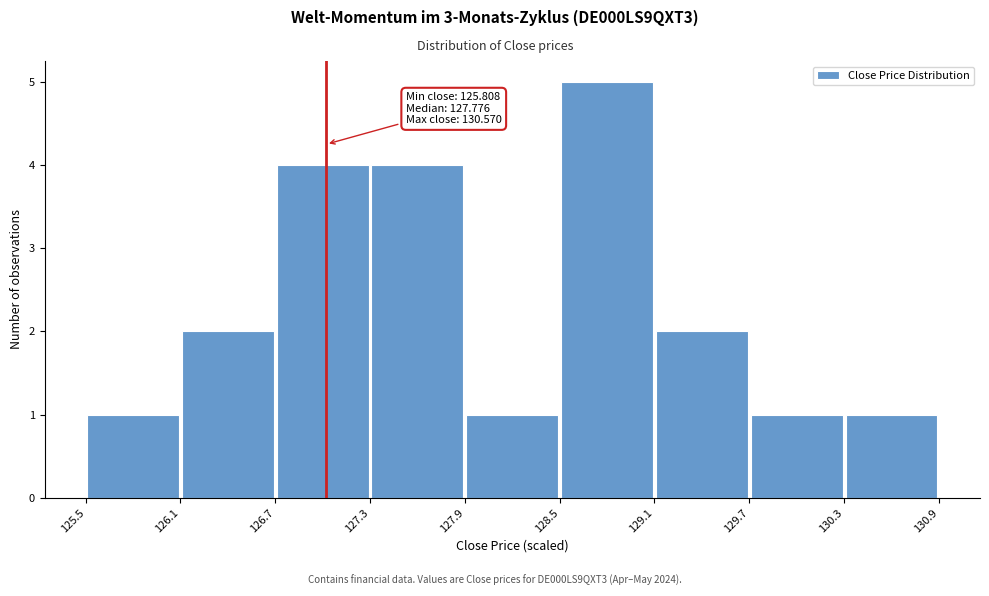

Which range on the x-axis has the tallest bar?

128.5 to 129.1